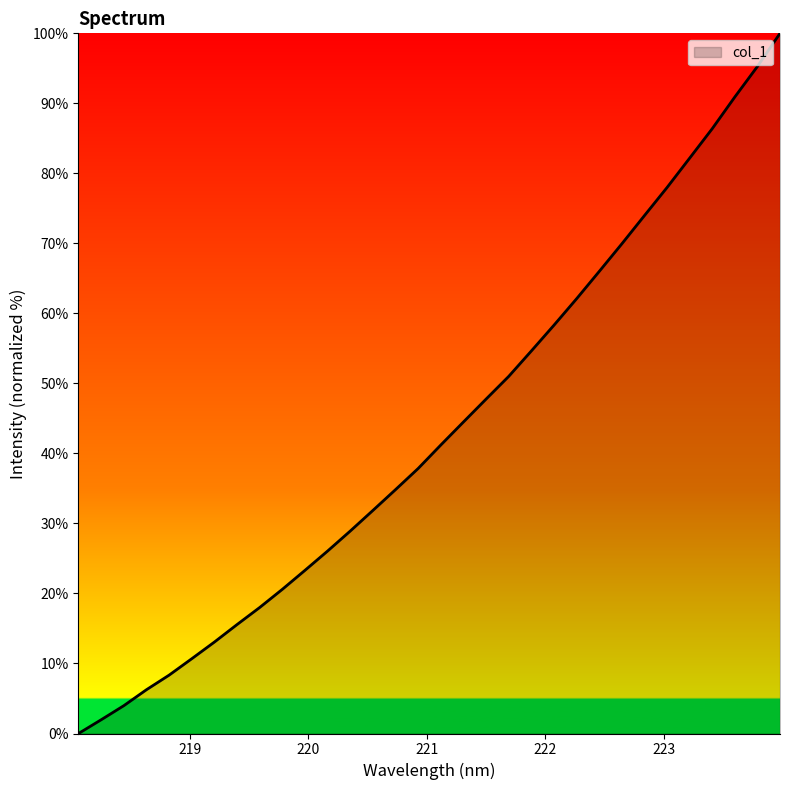

What is the difference between the maximum and minimum values?

100.0